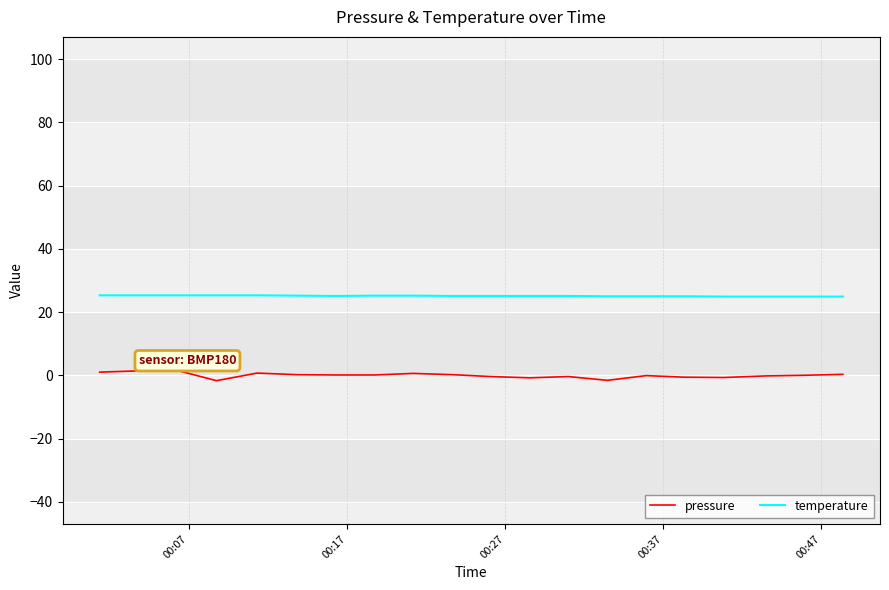

Which series has the largest total across all categories?

temperature